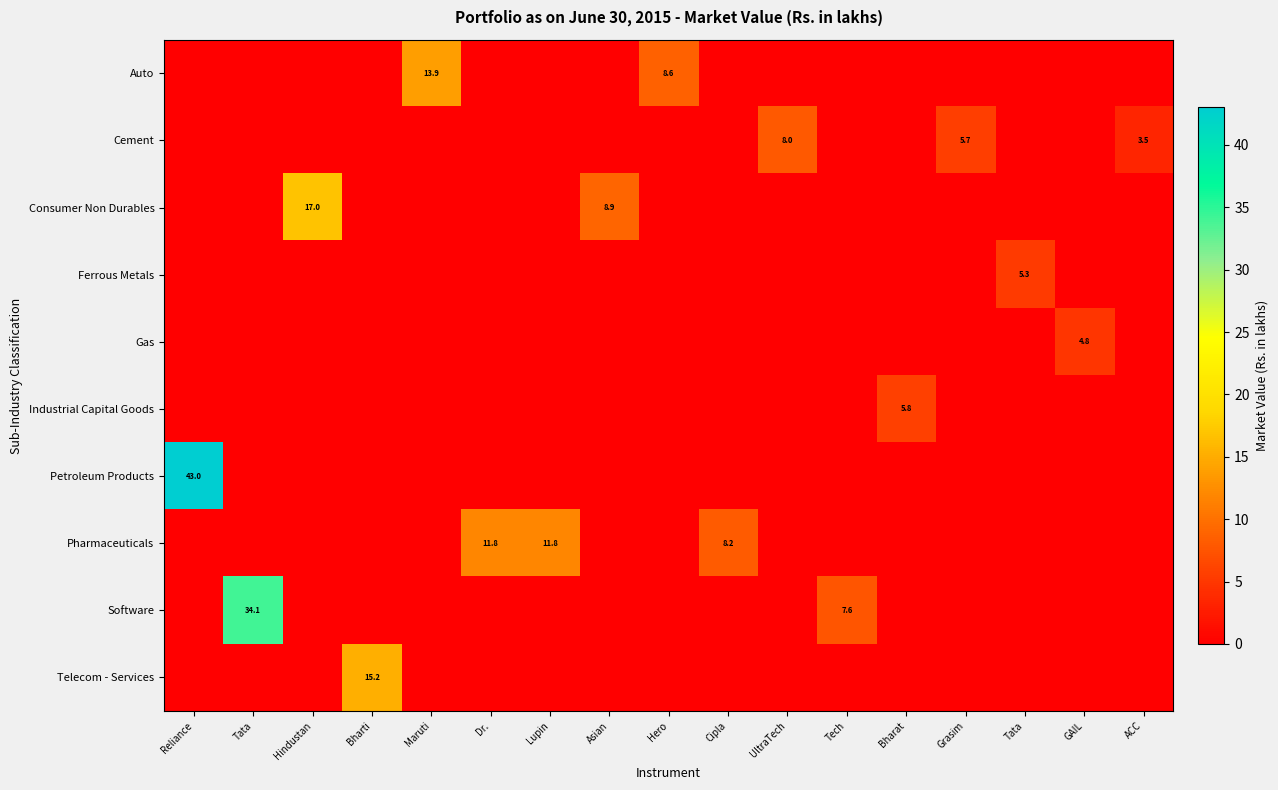

What is the total value across all series at Hero?

8.6